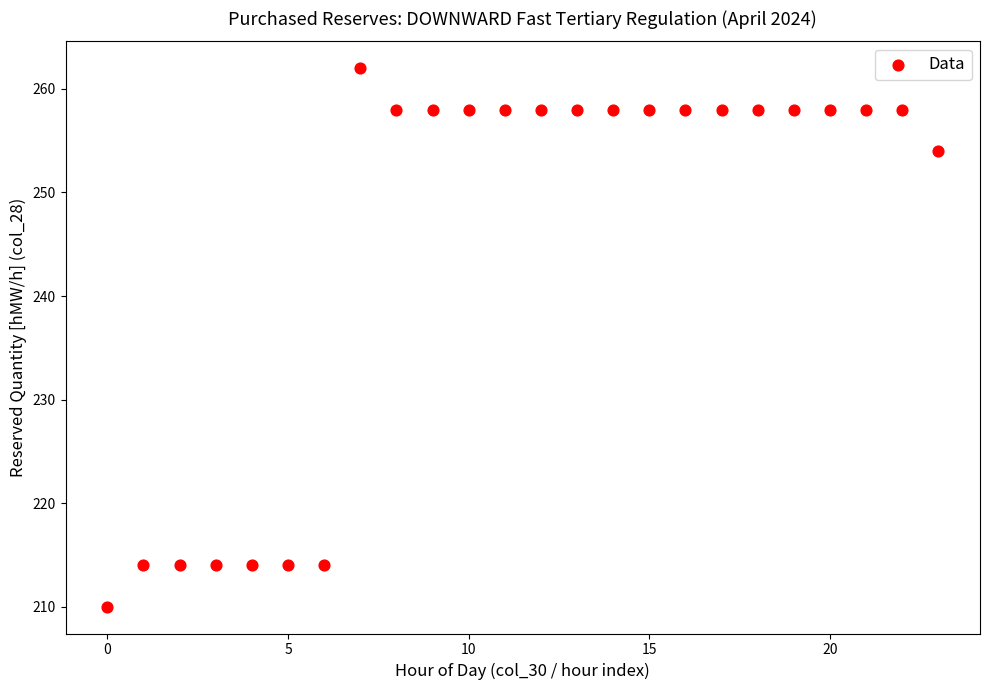

What Y value in the scatter plot is closest to 236?

254